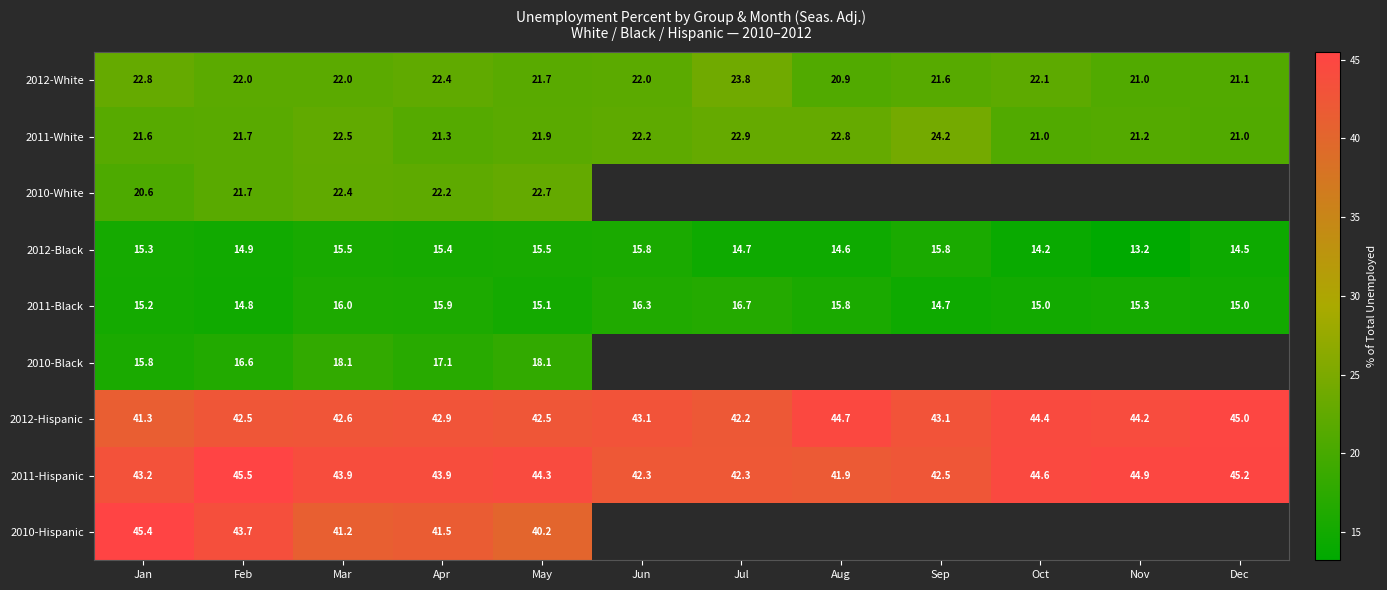

Which category has the lowest value across all series?

Nov